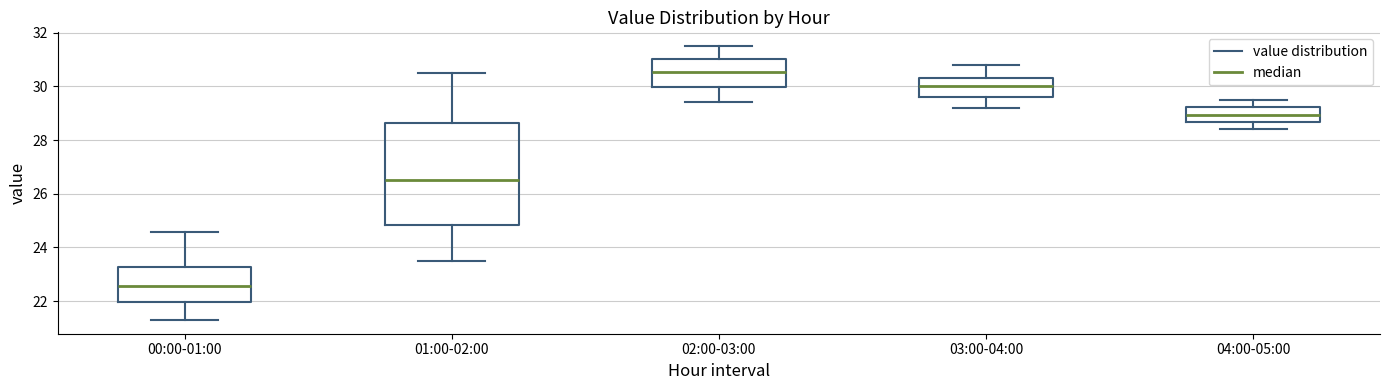

Which box is the tallest, from its lower edge to its upper edge?

01:00-02:00